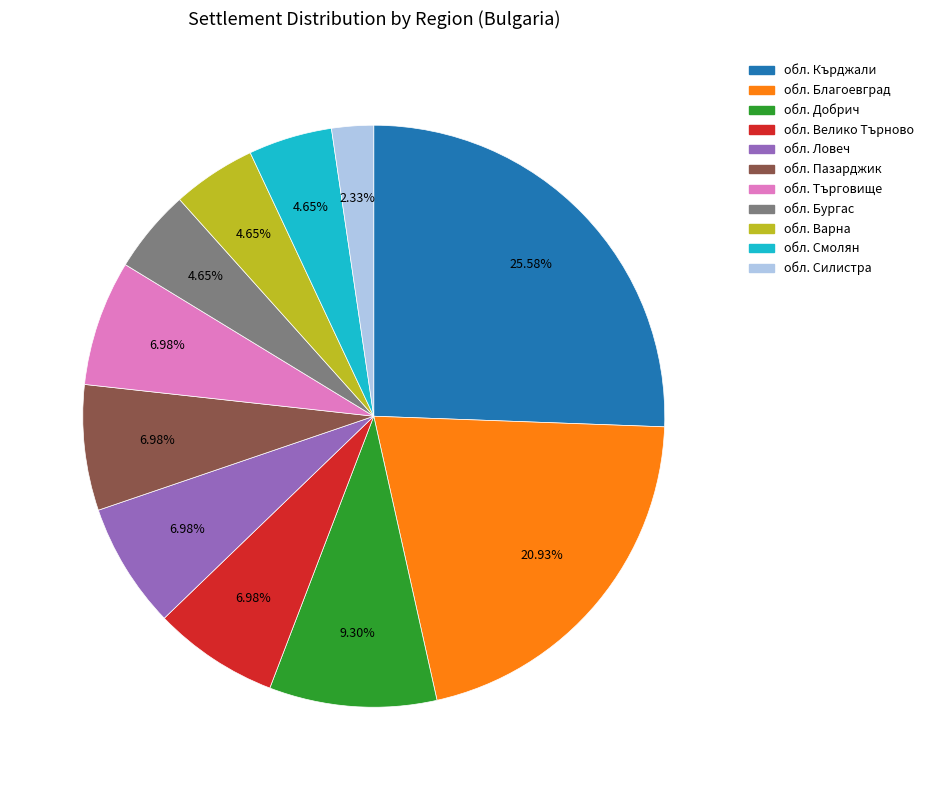

Which slice is the smallest?

обл. Силистра